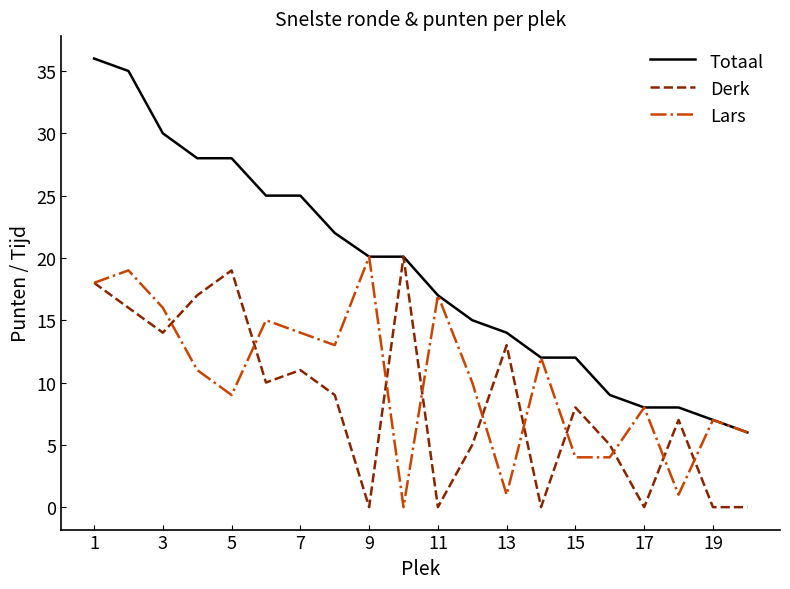

What is the maximum value for Totaal?

36.0